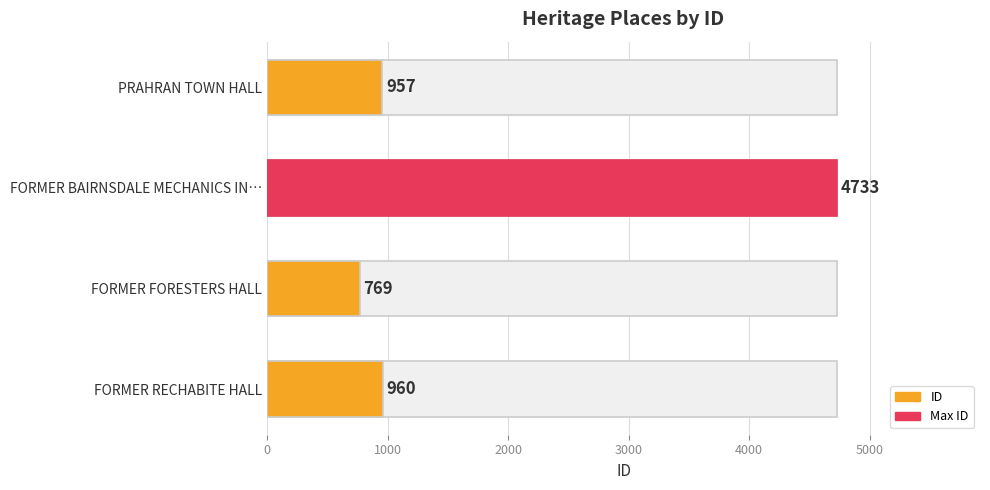

What is the value of the 2nd bar from the left?

4733